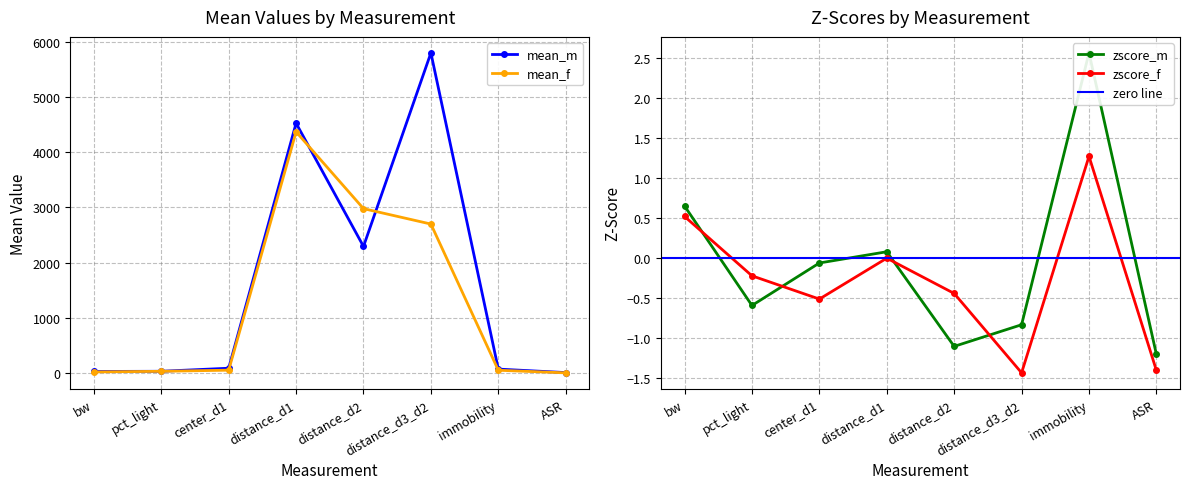

List the labels in order of mean_f value, smallest first.

ASR, bw, pct_light, immobility, center_d1, distance_d3_d2, distance_d2, distance_d1